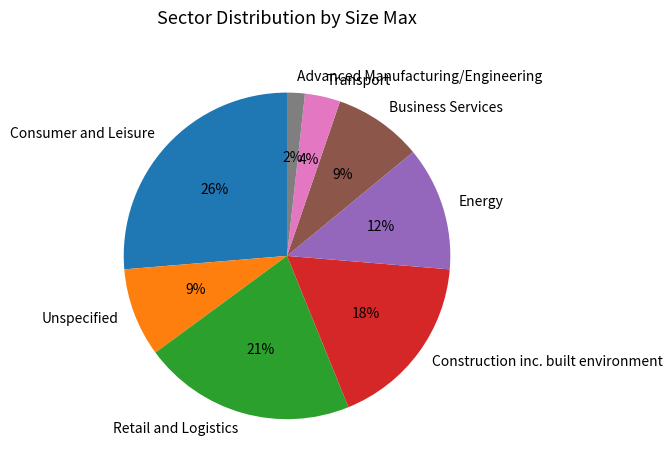

To the nearest percent, what is the combined percentage of Energy and Business Services?

21%